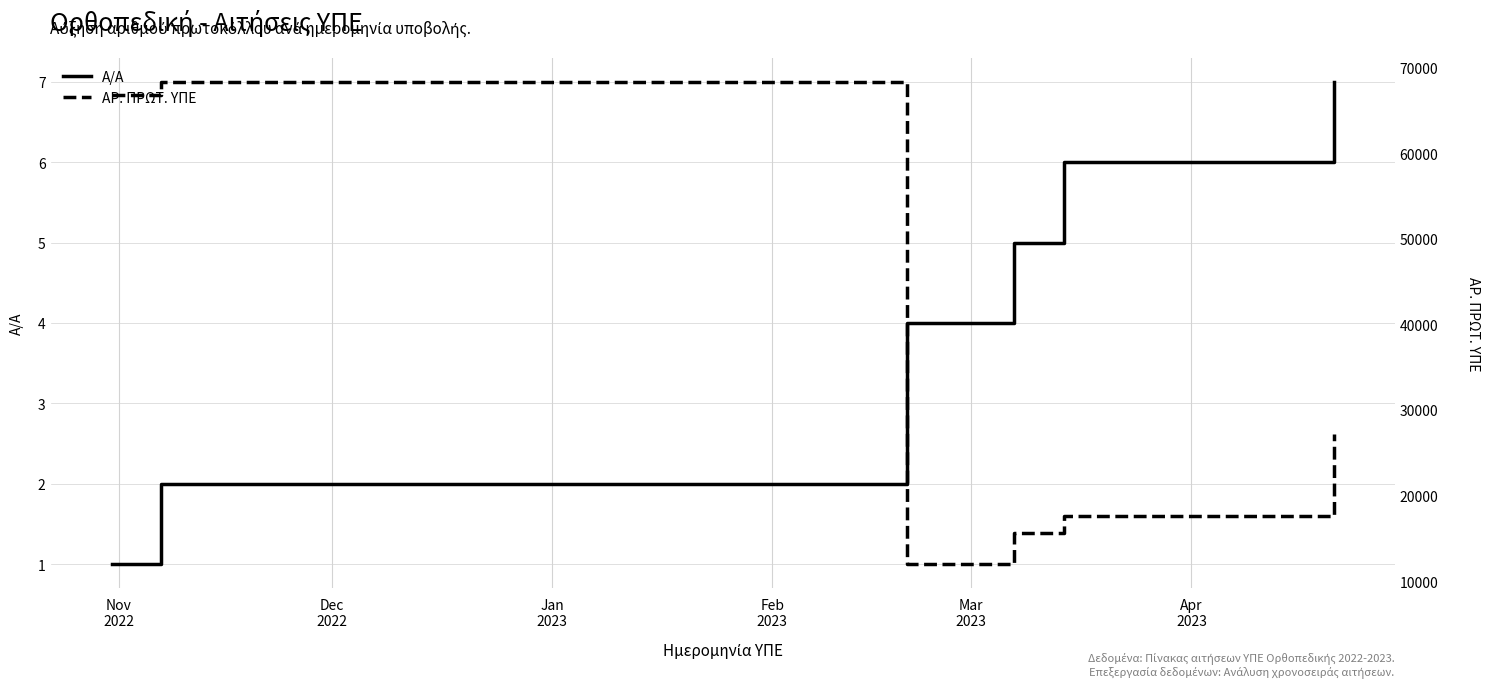

List the series in order of their peak value, highest first.

ΑΡ. ΠΡΩΤ. ΥΠΕ, Α/Α